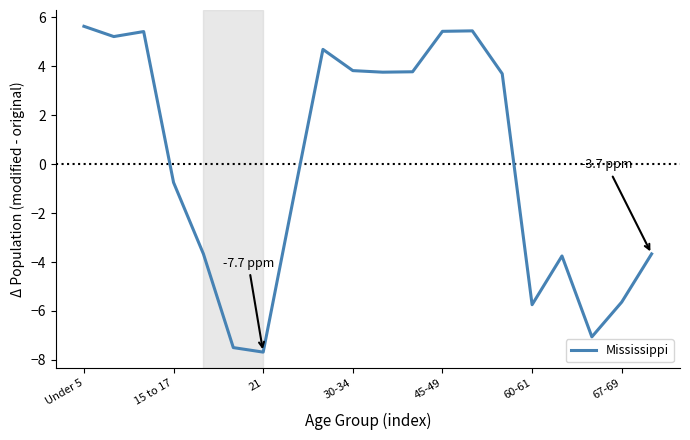

What is the difference between the maximum and minimum values?

13.3